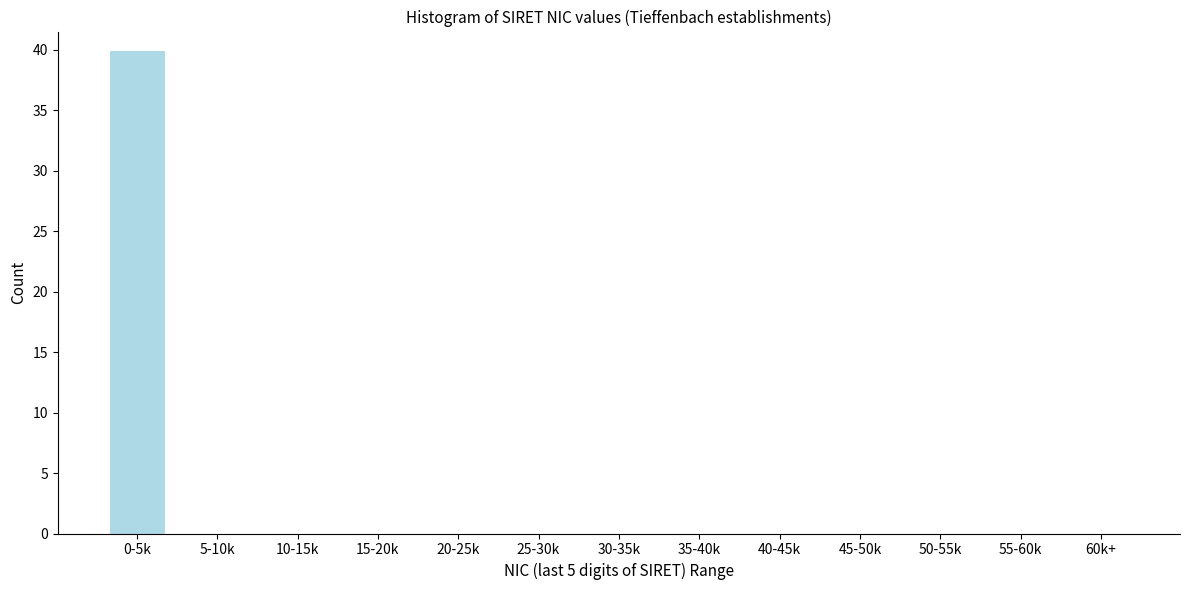

Reading left to right, extract all data points from this chart.

0-5k=40	5-10k=0	10-15k=0	15-20k=0	20-25k=0	25-30k=0	30-35k=0	35-40k=0	40-45k=0	45-50k=0	50-55k=0	55-60k=0	60k+=0